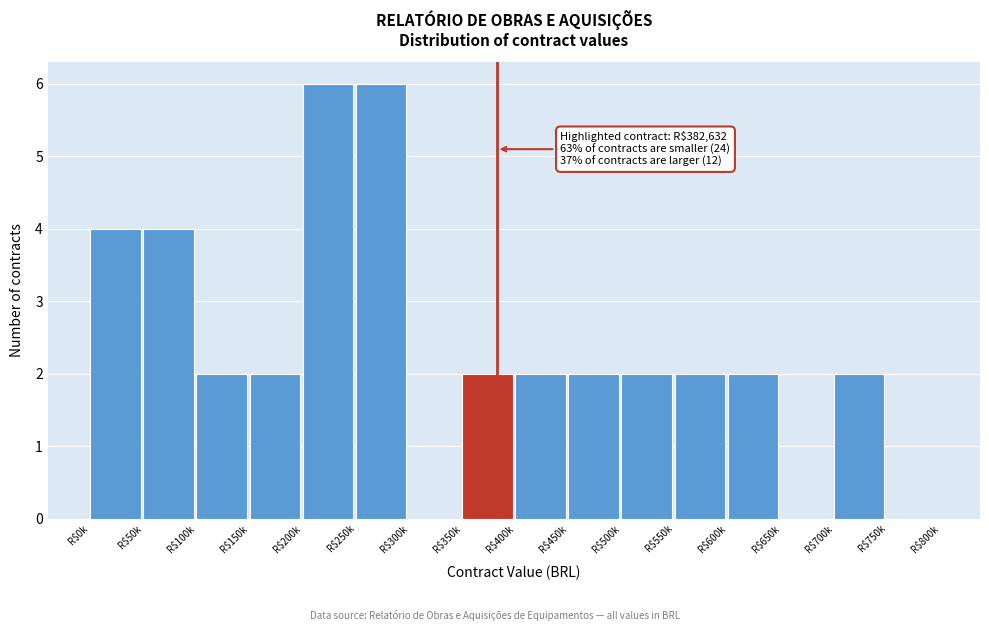

What is the sum of all values?

38